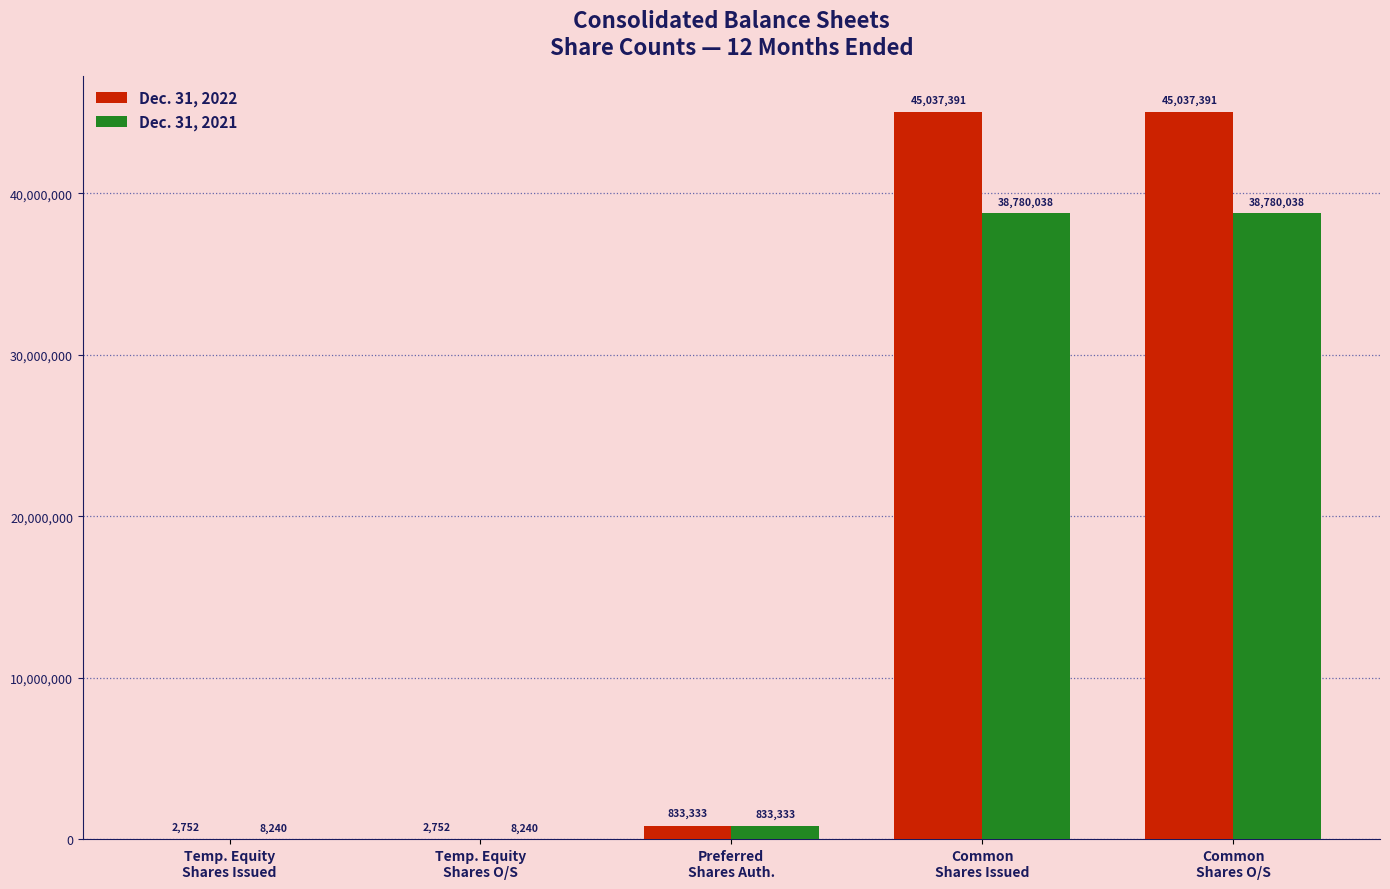

What is the total value across all series at Temp. Equity
Shares O/S?

10992